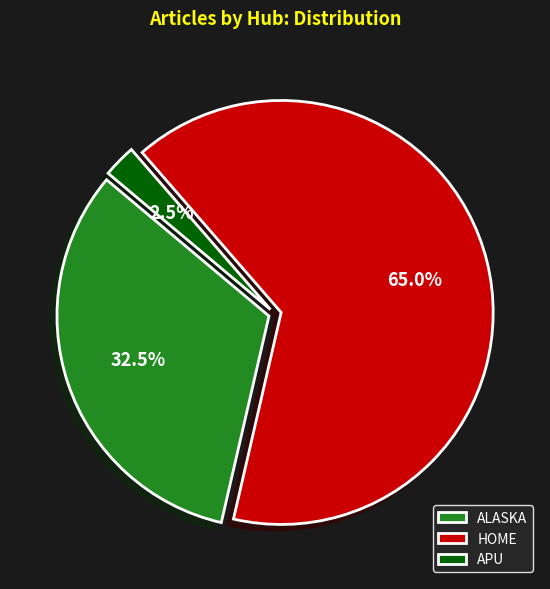

What is the ratio of the value at ALASKA to the value at APU?

13.0